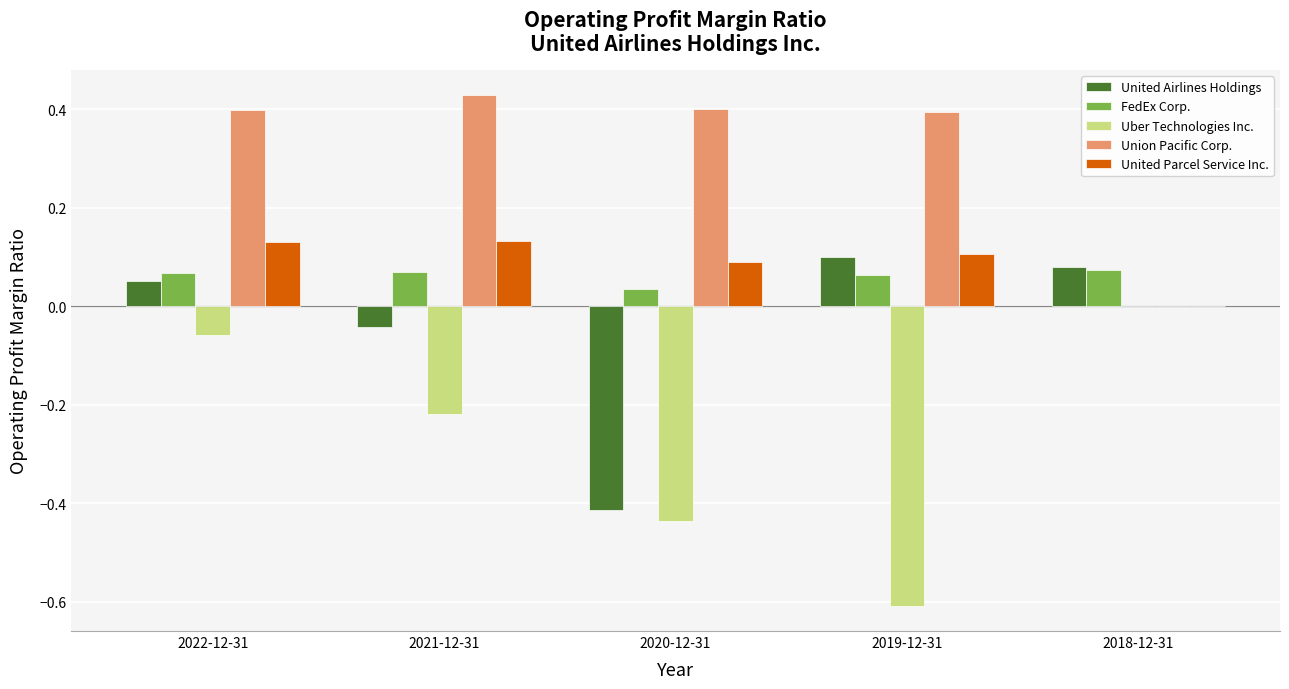

What are all the series names shown in the legend?

United Airlines Holdings, FedEx Corp., Uber Technologies Inc., Union Pacific Corp., United Parcel Service Inc.